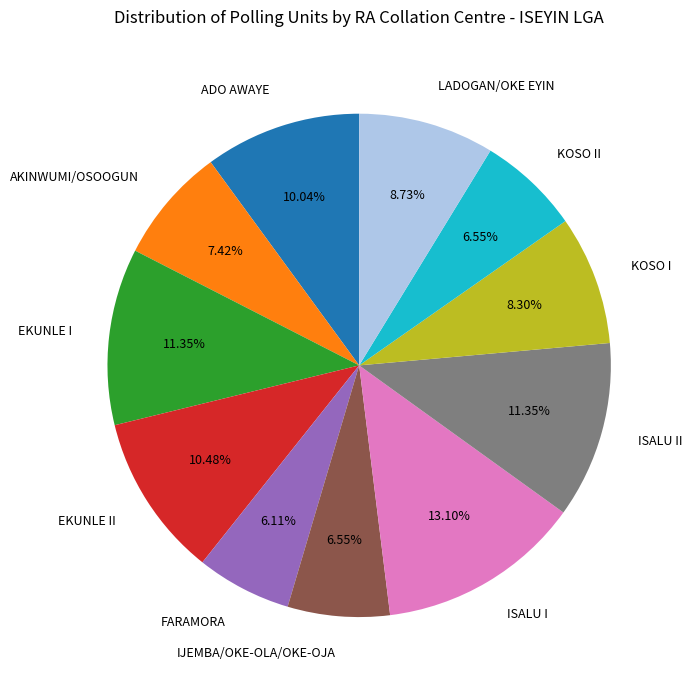

Does ADO AWAYE account for over 50% of the chart?

No